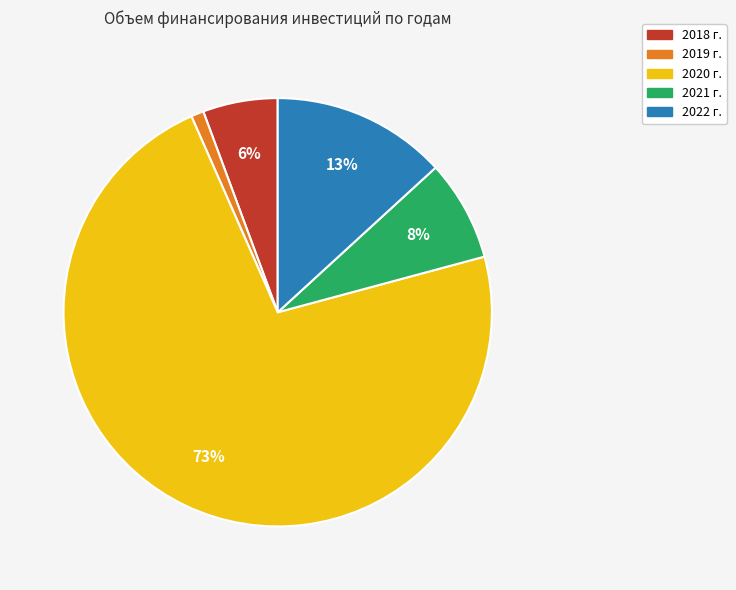

Which slice represents more than half of the pie?

2020 г.